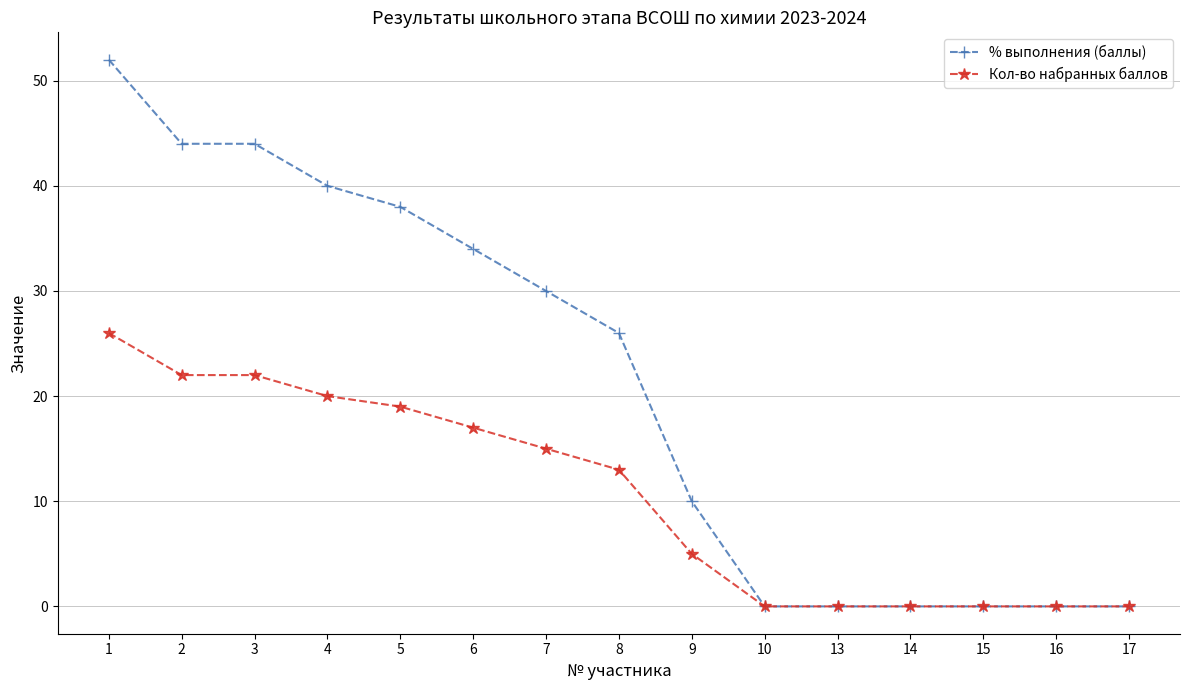

Which series has the largest total across all categories?

% выполнения (баллы)